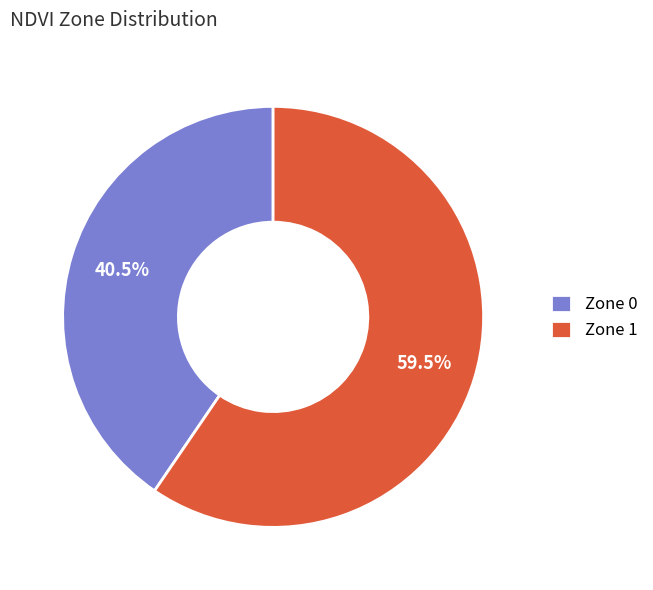

To the nearest percent, what is the difference between the largest and smallest slice percentages?

19%